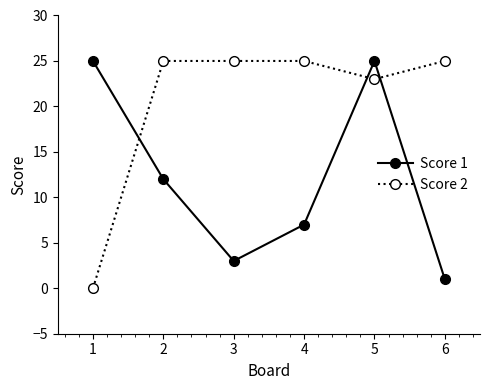

At how many categories does at least one series exceed 21?

6